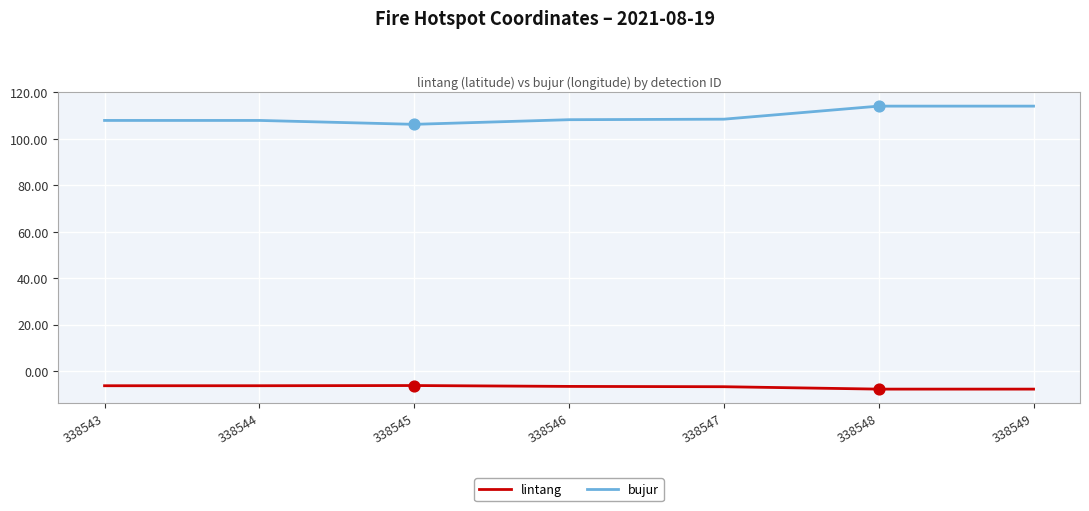

What is the total value across all series at 338549?

106.3